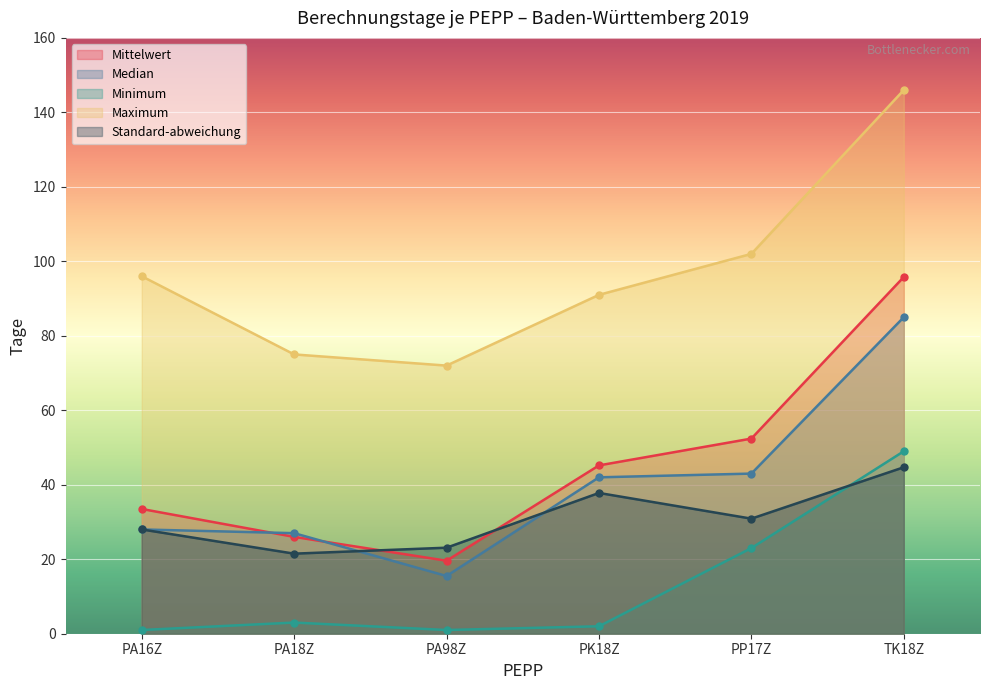

Reading right to left, what are all the values shown in this chart?

Mittelwert: 95.8	52.4	45.2	19.6	26.0	33.5
Median: 85.0	43.0	42.0	15.5	27.0	28.0
Minimum: 49.0	23.0	2.0	1.0	3.0	1.0
Maximum: 146.0	102.0	91.0	72.0	75.0	96.0
Standard-abweichung: 44.7	30.9	37.8	23.1	21.5	28.0